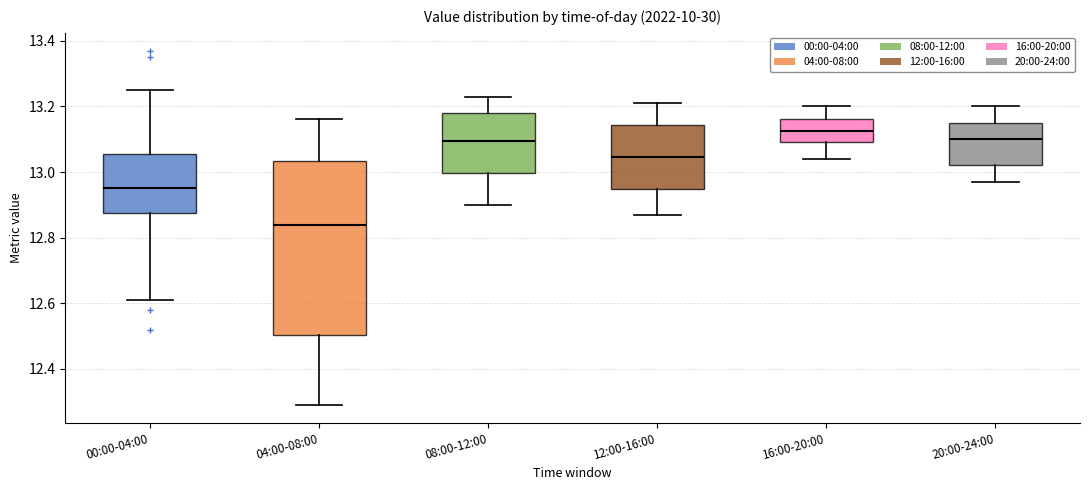

Reading left to right, read every box against the y-axis: the position of its median line, the range the box covers, and the ends of its whiskers. The values are not printed on the chart, so give them approximately, as read against the axis.

00:00-04:00: median 12.96, box 12.88 to 13.06, whiskers 12.62 to 13.26
04:00-08:00: median 12.84, box 12.50 to 13.04, whiskers 12.30 to 13.16
08:00-12:00: median 13.10, box 13.00 to 13.18, whiskers 12.90 to 13.24
12:00-16:00: median 13.04, box 12.94 to 13.14, whiskers 12.88 to 13.22
16:00-20:00: median 13.12, box 13.10 to 13.16, whiskers 13.04 to 13.20
20:00-24:00: median 13.10, box 13.02 to 13.16, whiskers 12.98 to 13.20